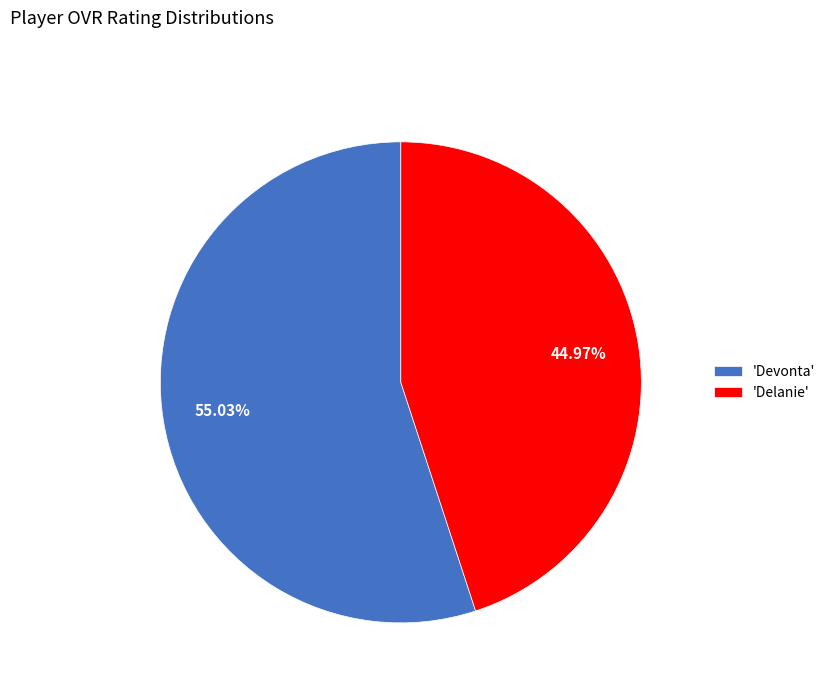

Rank the categories by value from lowest to highest.

'Delanie', 'Devonta'